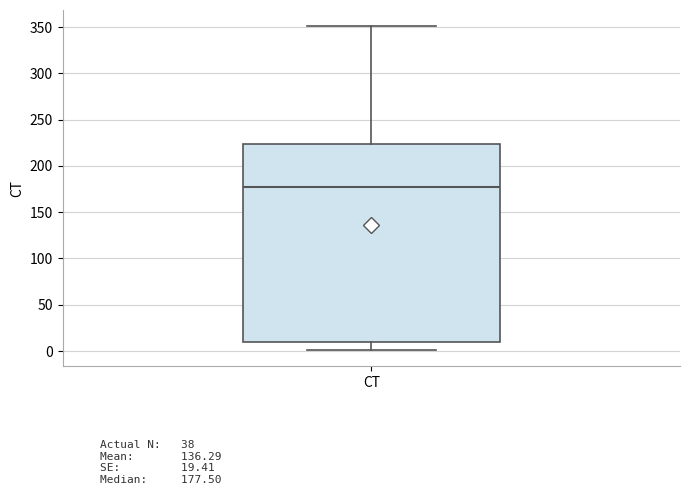

Transcribe this box plot: give where the median line is, the range the box spans, and where the two whiskers end, as read against the y-axis. The values are not printed on the chart, so give them approximately, as read against the axis.

median 180, box 10 to 225, whiskers 0 to 350